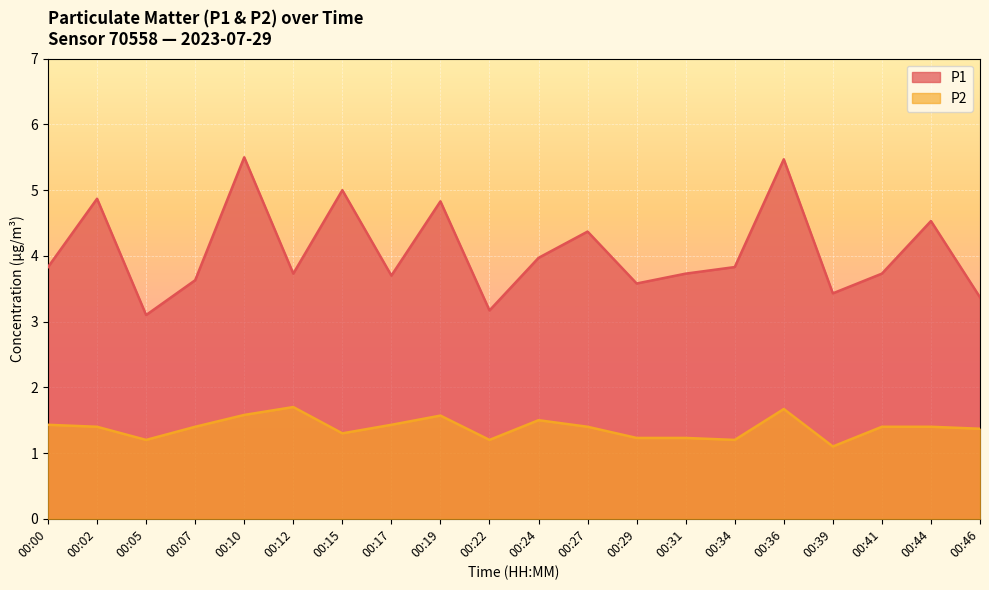

Rank the series by their average value, from highest to lowest.

P1, P2